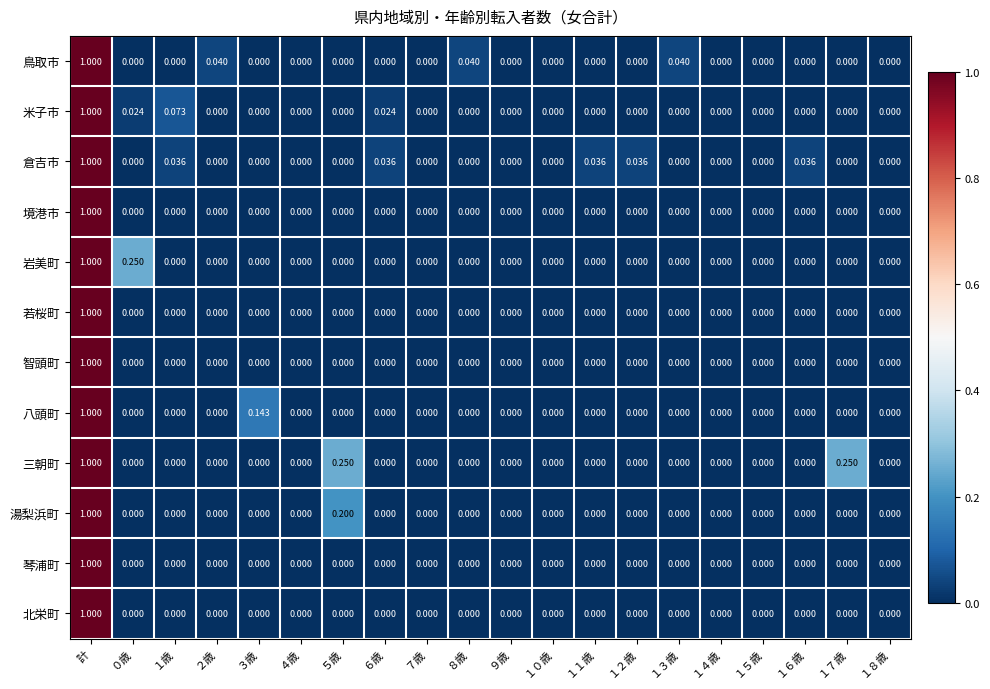

Between ４歳 and １２歳, which series saw the biggest shift?

倉吉市